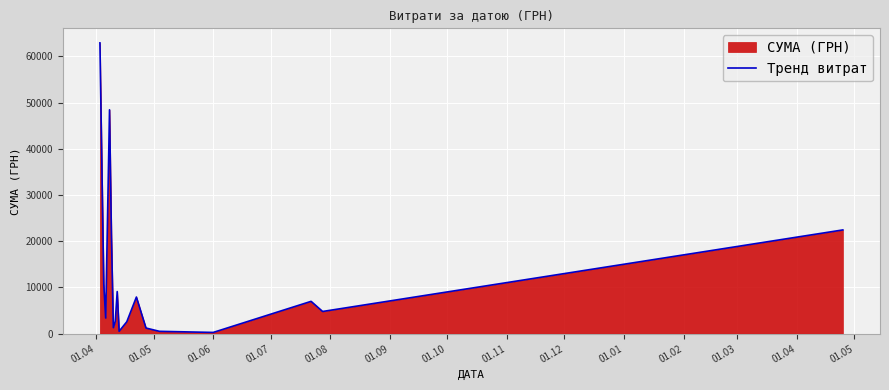

How many values are below 4798?

8